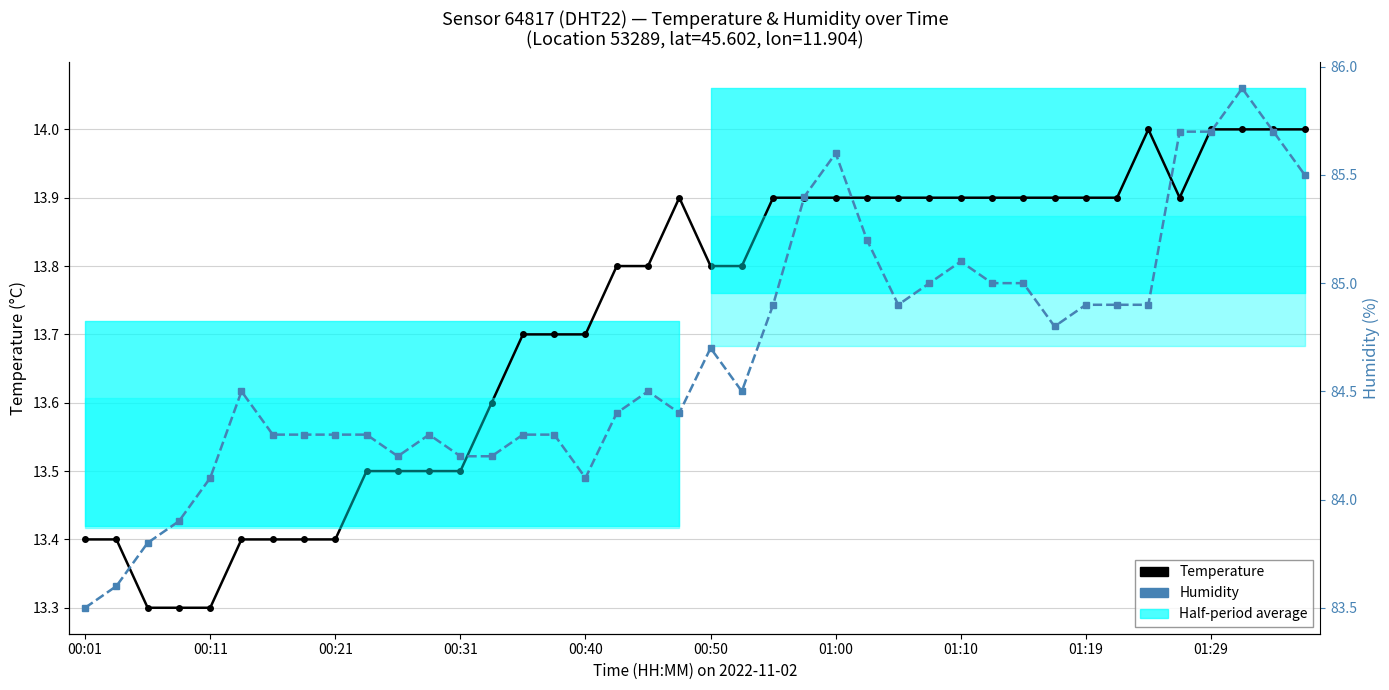

What is the value of the humidity point at the 10th from the left?

84.3